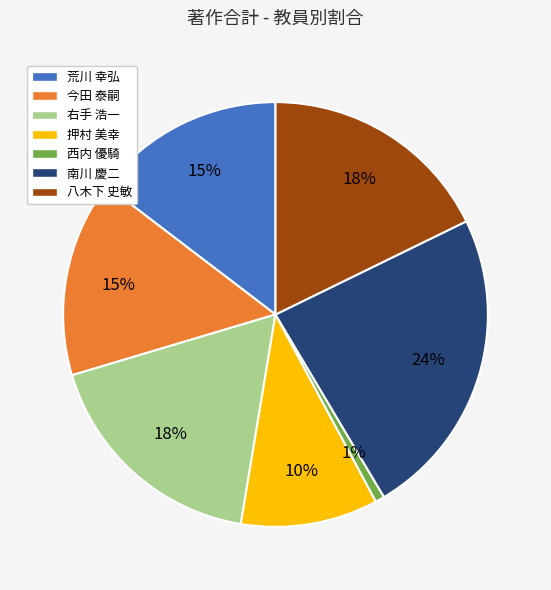

Count the number of slices in the pie.

7